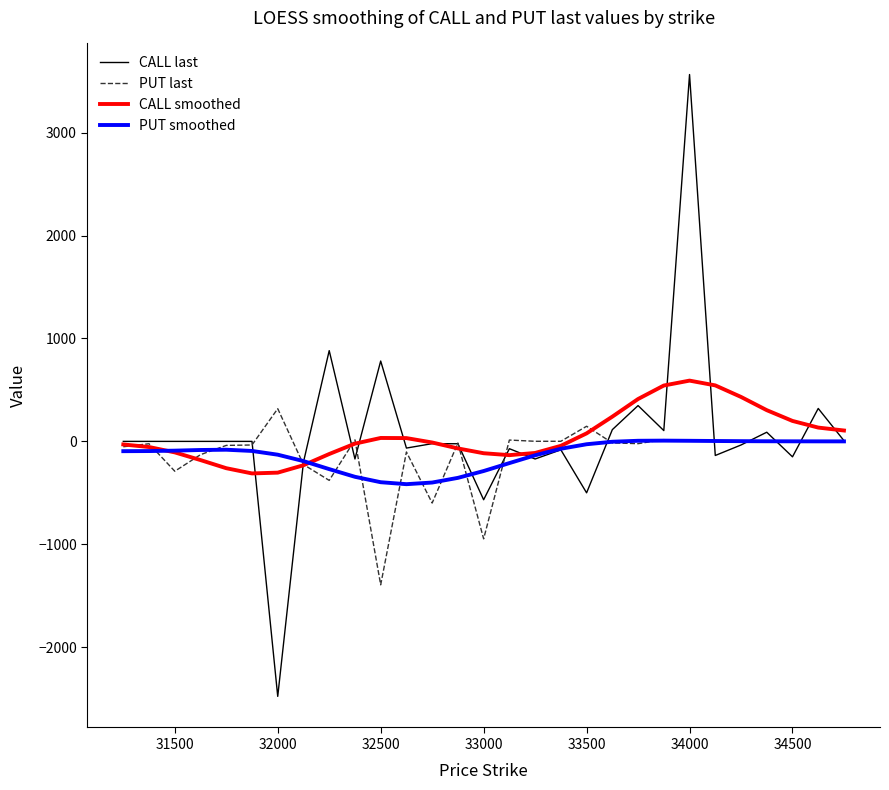

Which series has the largest range (max minus min)?

CALL last